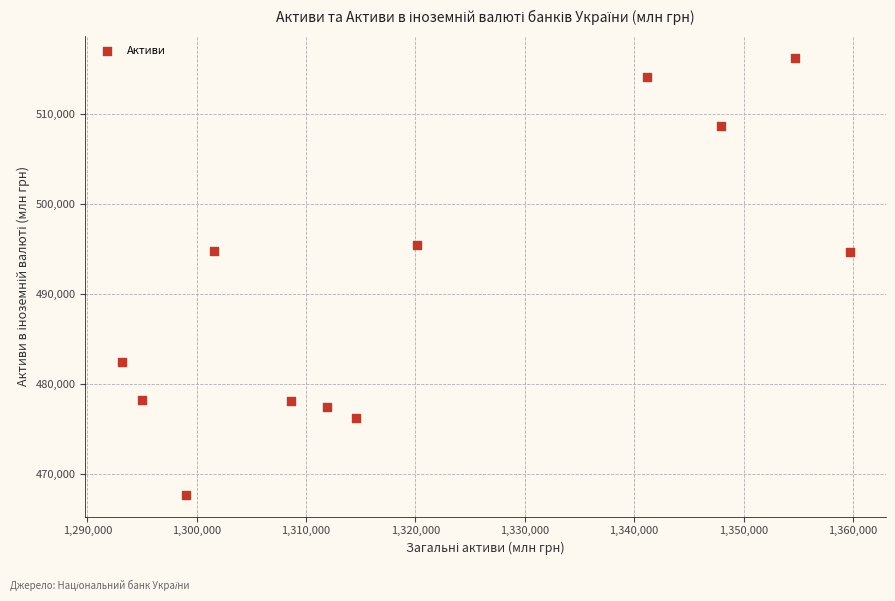

What is the average X value?

1320623